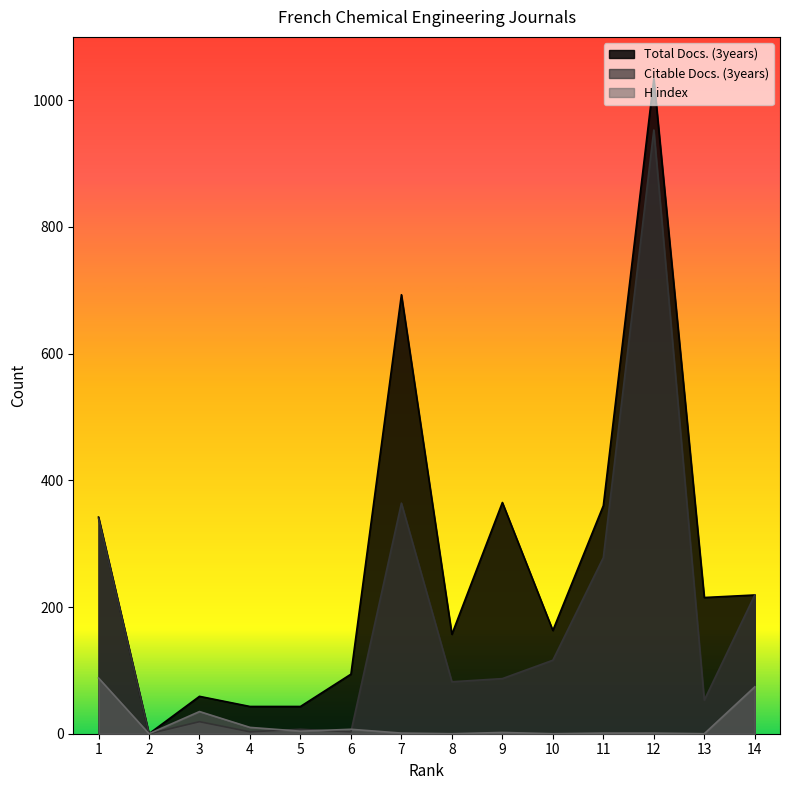

Between 7 and 9, which is larger?

7